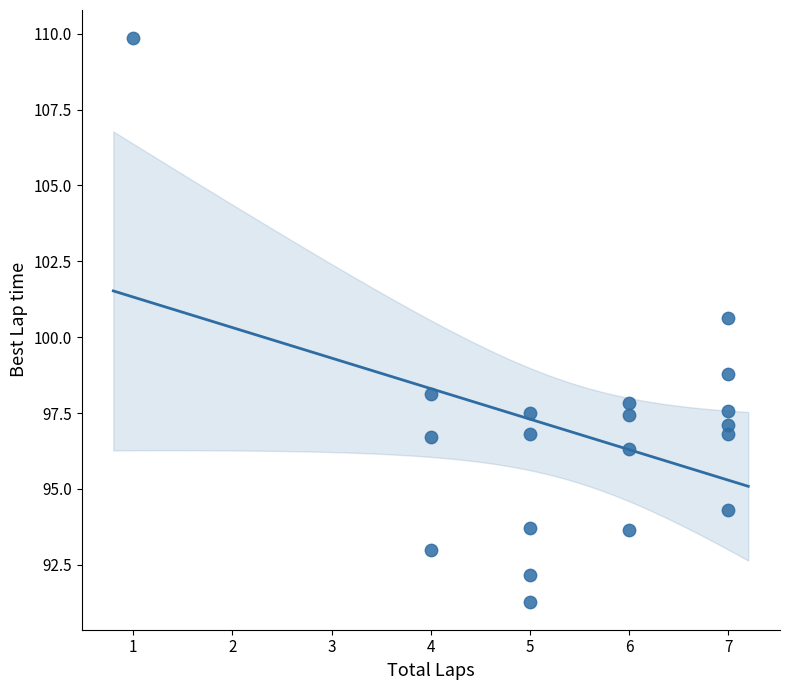

What Y value in the scatter plot is closest to 100?

100.6